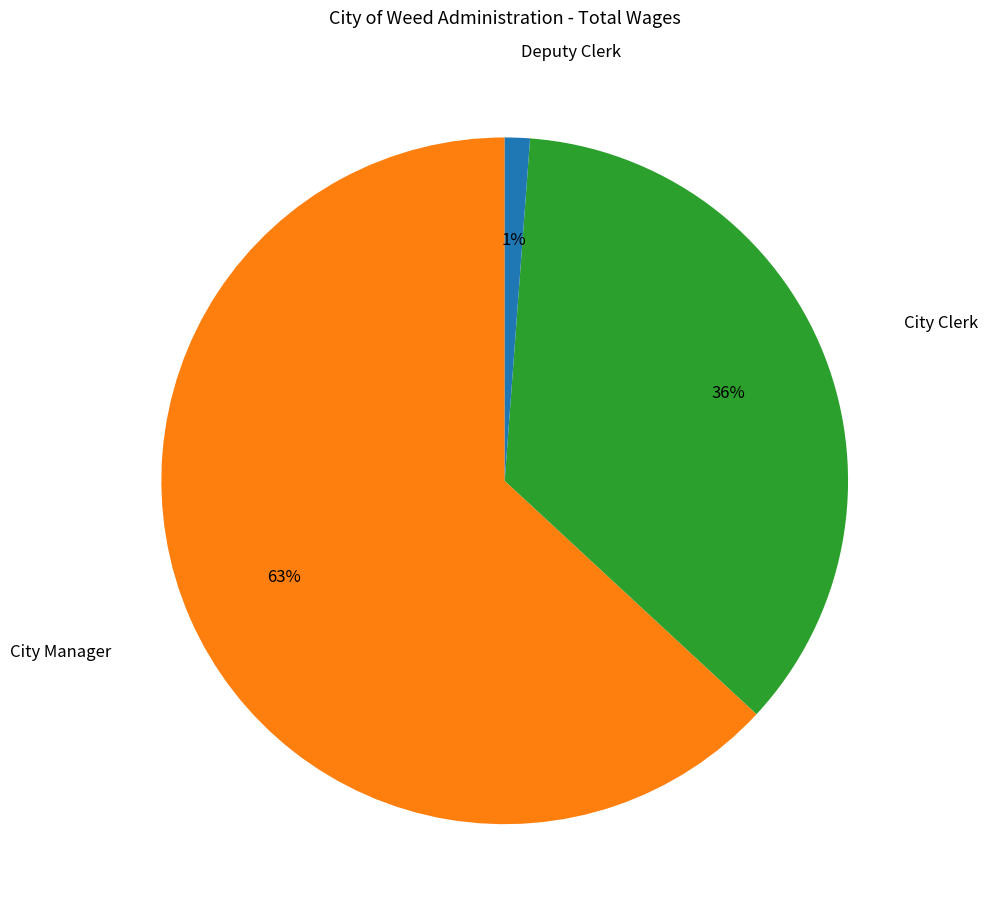

What percentage is the Deputy Clerk slice, to the nearest percent?

1%